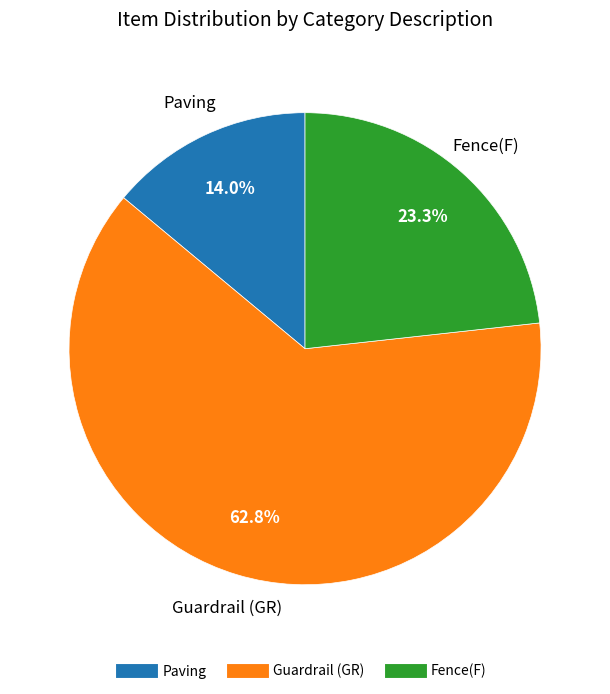

Is there a majority slice in this chart?

Yes